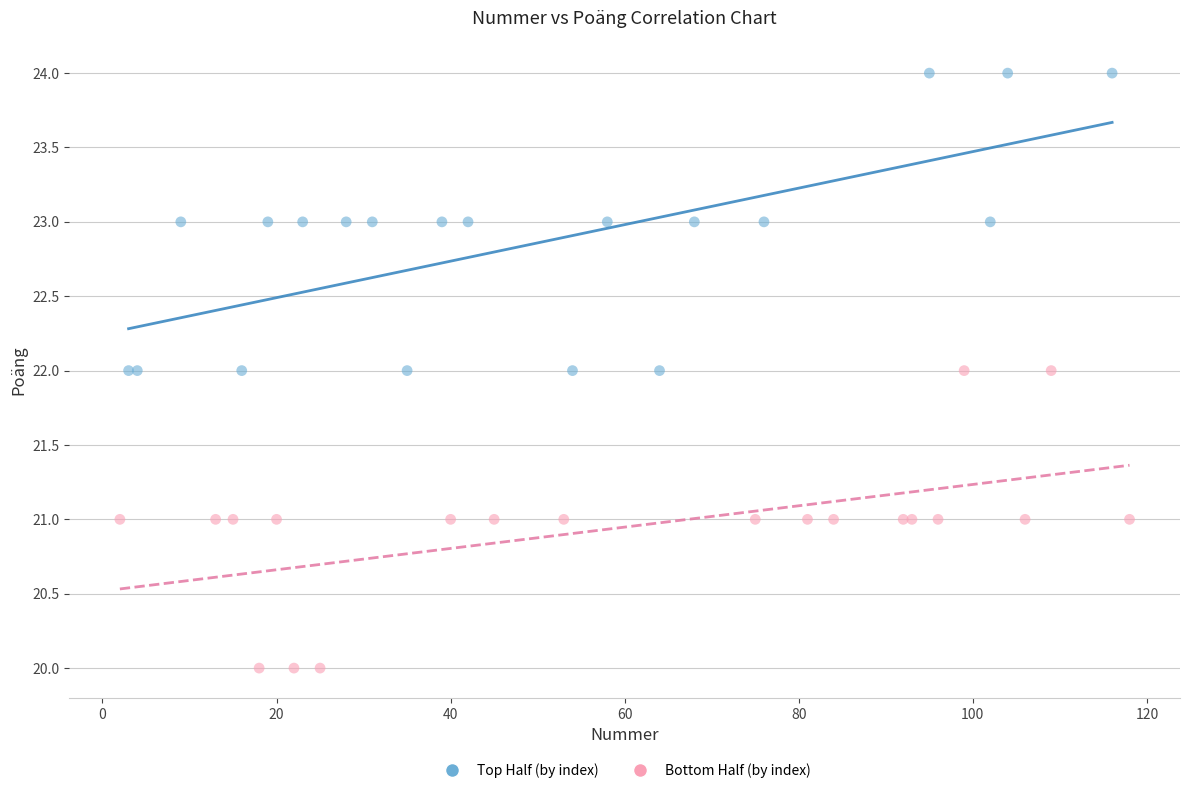

Which series contains the lowest Y value?

Bottom Half (by index)